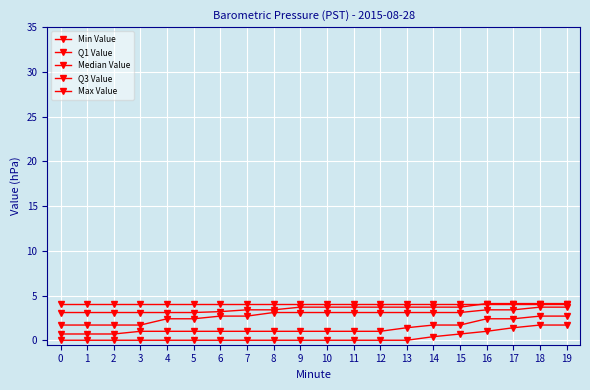

Reading left to right, list all the values displayed in this chart.

Min Value: 0.0	0.0	0.0	0.0	0.0	0.0	0.0	0.0	0.0	0.0	0.0	0.0	0.0	0.0	0.4	0.7	1.0	1.4	1.7	1.7
Q1 Value: 0.7	0.7	0.7	1.0	1.0	1.0	1.0	1.0	1.0	1.0	1.0	1.0	1.0	1.4	1.7	1.7	2.4	2.4	2.7	2.7
Median Value: 1.7	1.7	1.7	1.7	2.4	2.4	2.7	2.7	3.1	3.1	3.1	3.1	3.1	3.1	3.1	3.1	3.4	3.4	3.7	3.7
Q3 Value: 3.1	3.1	3.1	3.1	3.1	3.1	3.2	3.4	3.4	3.7	3.7	3.7	3.7	3.7	3.7	3.7	4.1	4.1	4.1	4.1
Max Value: 4.1	4.1	4.1	4.1	4.1	4.1	4.1	4.1	4.1	4.1	4.1	4.1	4.1	4.1	4.1	4.1	4.1	4.1	4.1	4.1